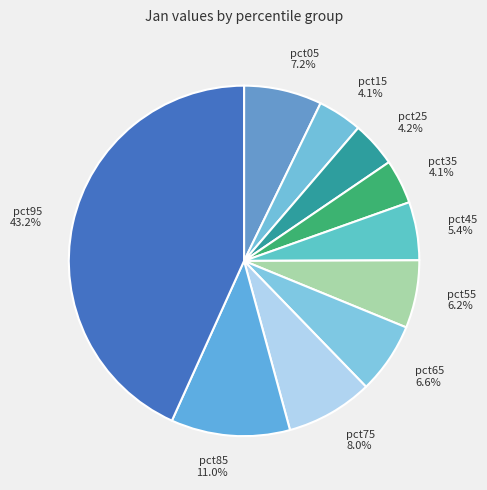

To the nearest percent, what is the difference between the largest and smallest slice percentages?

39%